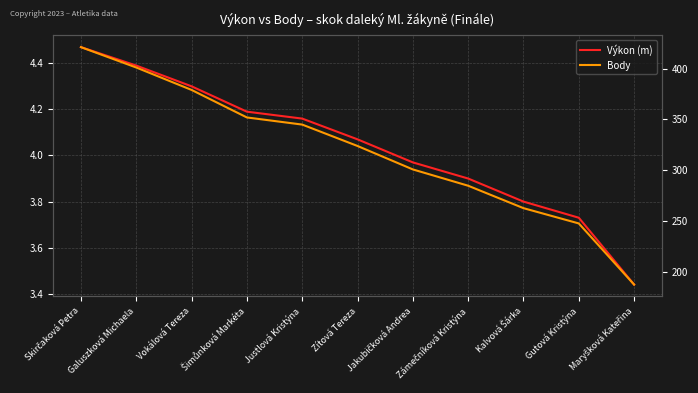

The value of Výkon (m) at Vokálová Tereza is 4.3. True or false?

True